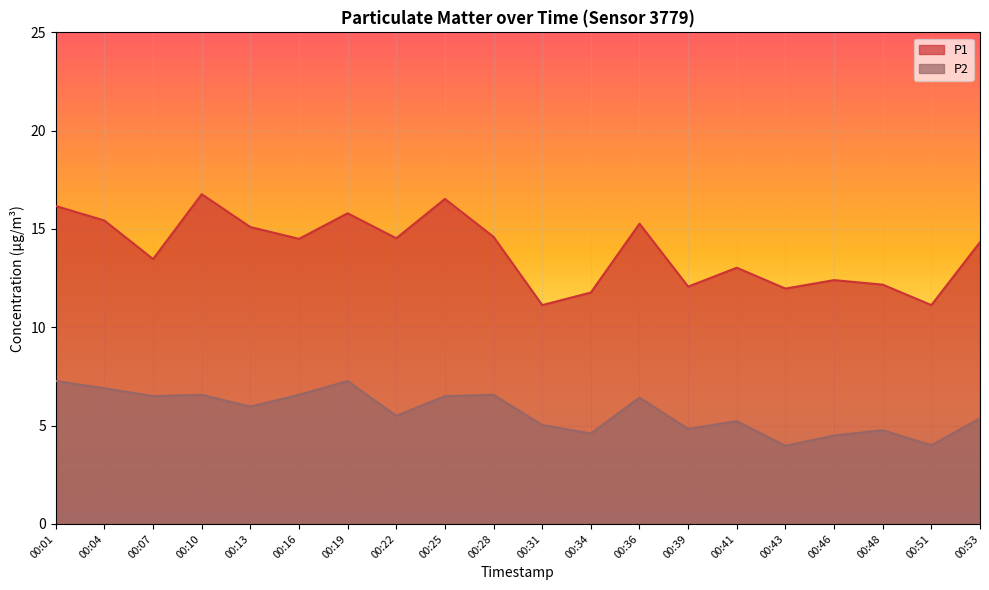

True or false: P1 and P2 cross at least once.

False